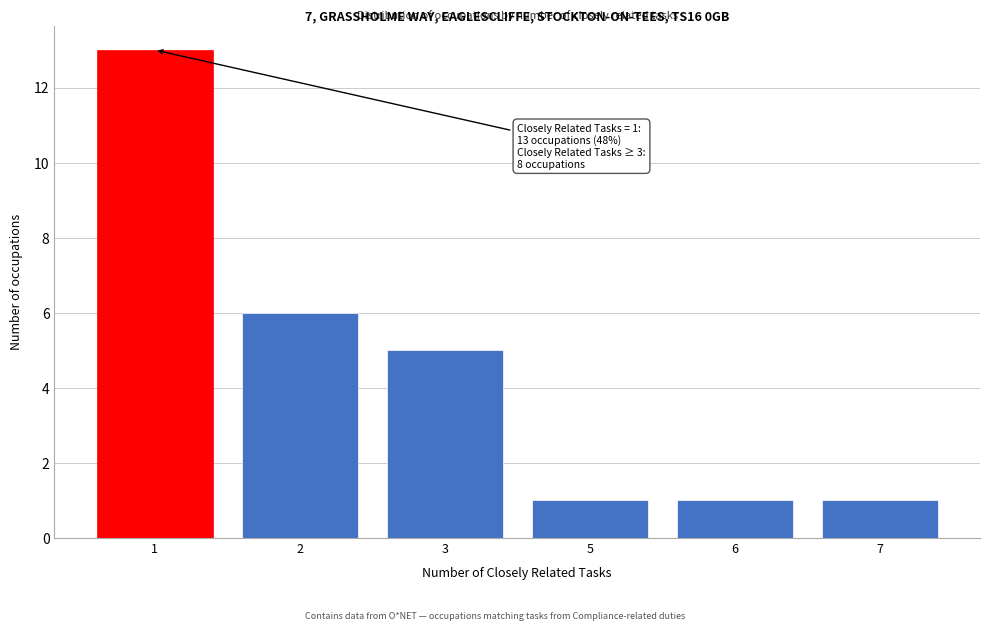

Reading right to left, list all the values displayed in this chart.

7=1	6=1	5=1	3=5	2=6	1=13